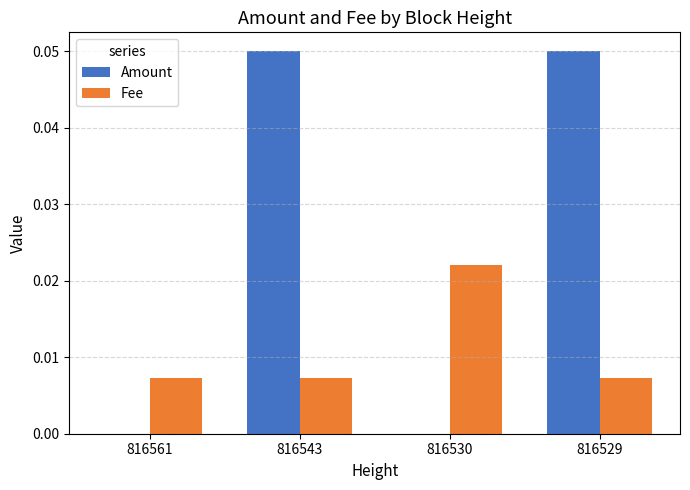

Is it true that Fee equals 0.0 at 816543?

True